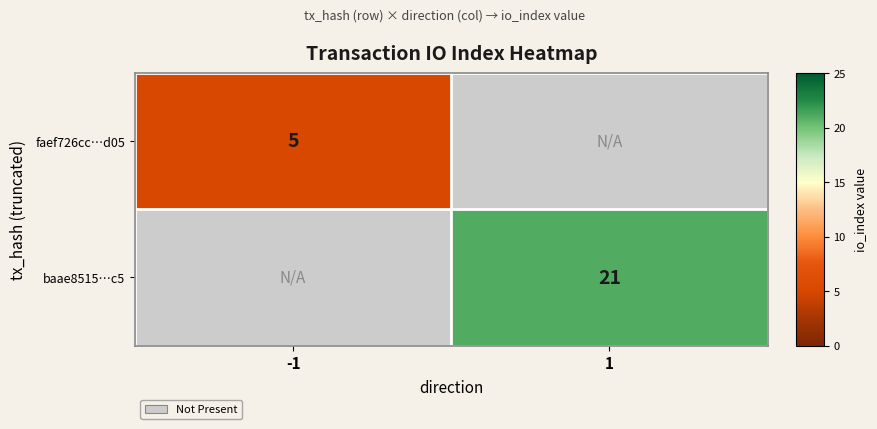

At which category does the chart reach its minimum across all series?

-1